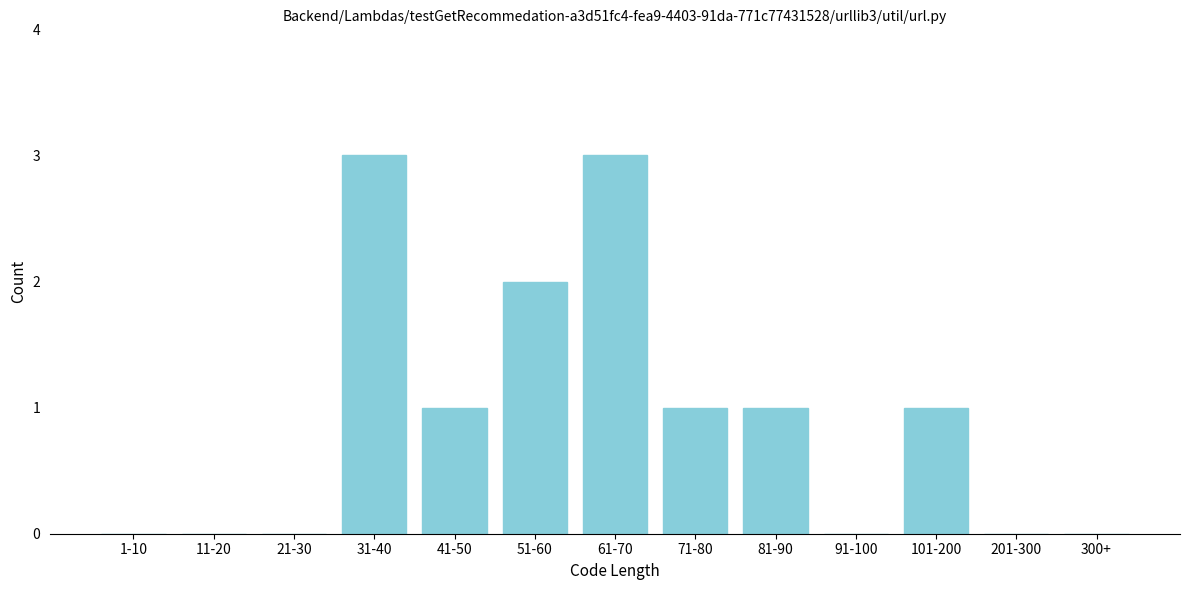

Reading right to left, transcribe all the data shown in this chart.

300+=0	201-300=0	101-200=1	91-100=0	81-90=1	71-80=1	61-70=3	51-60=2	41-50=1	31-40=3	21-30=0	11-20=0	1-10=0